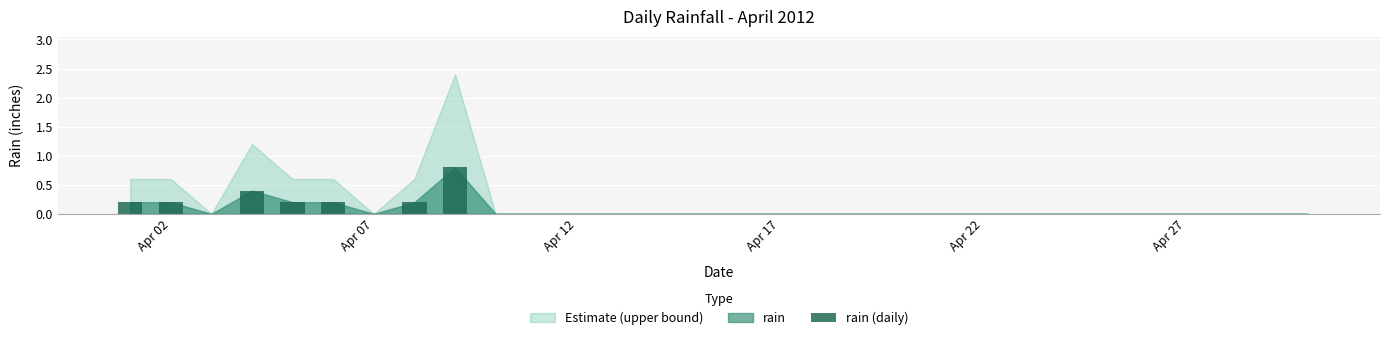

What is the sum of all values?

2.2